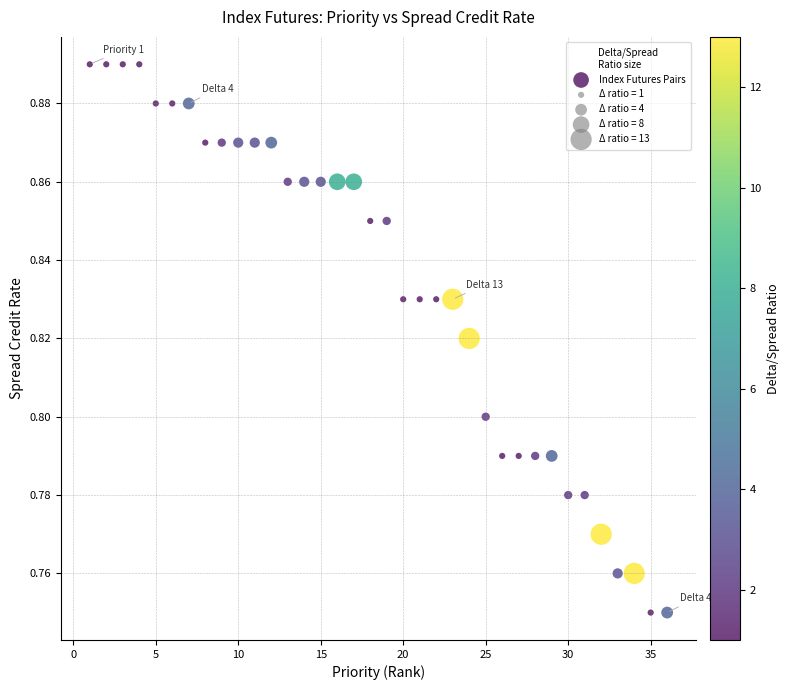

What is the range of X values (max minus min)?

35.0